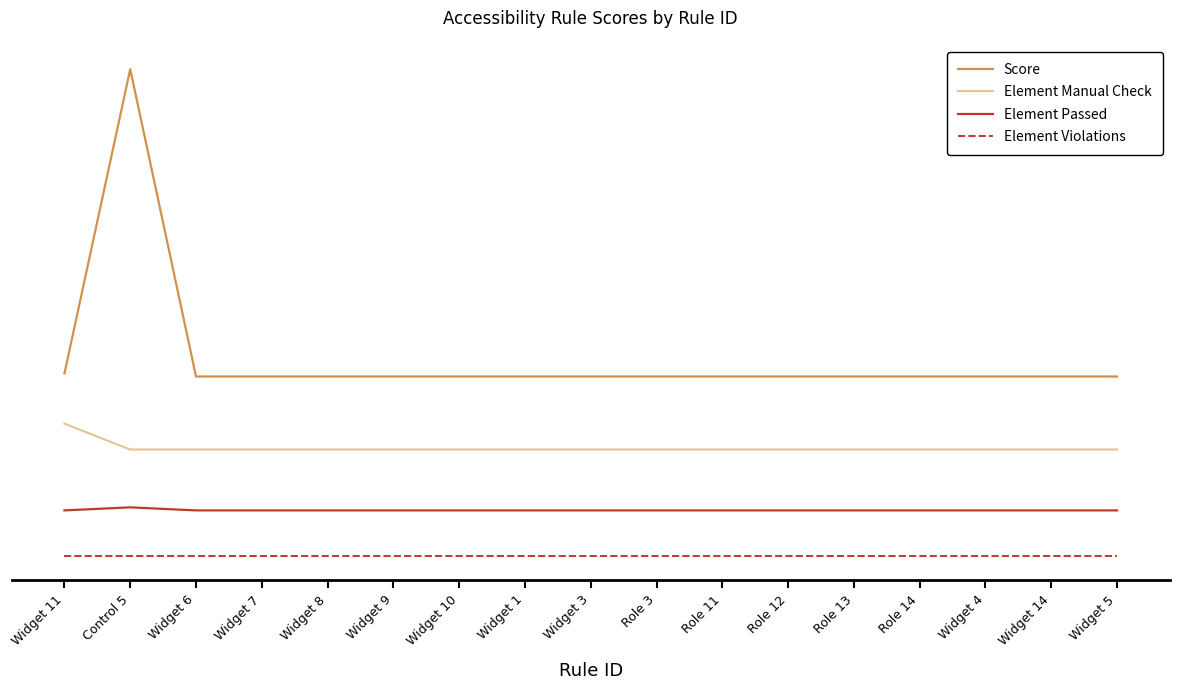

Reading left to right, list all the values displayed in this chart.

Score: Widget 11=6.0	Control 5=16.0	Widget 6=5.9	Widget 7=5.9	Widget 8=5.9	Widget 9=5.9	Widget 10=5.9	Widget 1=5.9	Widget 3=5.9	Role 3=5.9	Role 11=5.9	Role 12=5.9	Role 13=5.9	Role 14=5.9	Widget 4=5.9	Widget 14=5.9	Widget 5=5.9
Element Manual Check: Widget 11=4.3	Control 5=3.5	Widget 6=3.5	Widget 7=3.5	Widget 8=3.5	Widget 9=3.5	Widget 10=3.5	Widget 1=3.5	Widget 3=3.5	Role 3=3.5	Role 11=3.5	Role 12=3.5	Role 13=3.5	Role 14=3.5	Widget 4=3.5	Widget 14=3.5	Widget 5=3.5
Element Passed: Widget 11=1.5	Control 5=1.6	Widget 6=1.5	Widget 7=1.5	Widget 8=1.5	Widget 9=1.5	Widget 10=1.5	Widget 1=1.5	Widget 3=1.5	Role 3=1.5	Role 11=1.5	Role 12=1.5	Role 13=1.5	Role 14=1.5	Widget 4=1.5	Widget 14=1.5	Widget 5=1.5
Element Violations: Widget 11=0.0	Control 5=0.0	Widget 6=0.0	Widget 7=0.0	Widget 8=0.0	Widget 9=0.0	Widget 10=0.0	Widget 1=0.0	Widget 3=0.0	Role 3=0.0	Role 11=0.0	Role 12=0.0	Role 13=0.0	Role 14=0.0	Widget 4=0.0	Widget 14=0.0	Widget 5=0.0